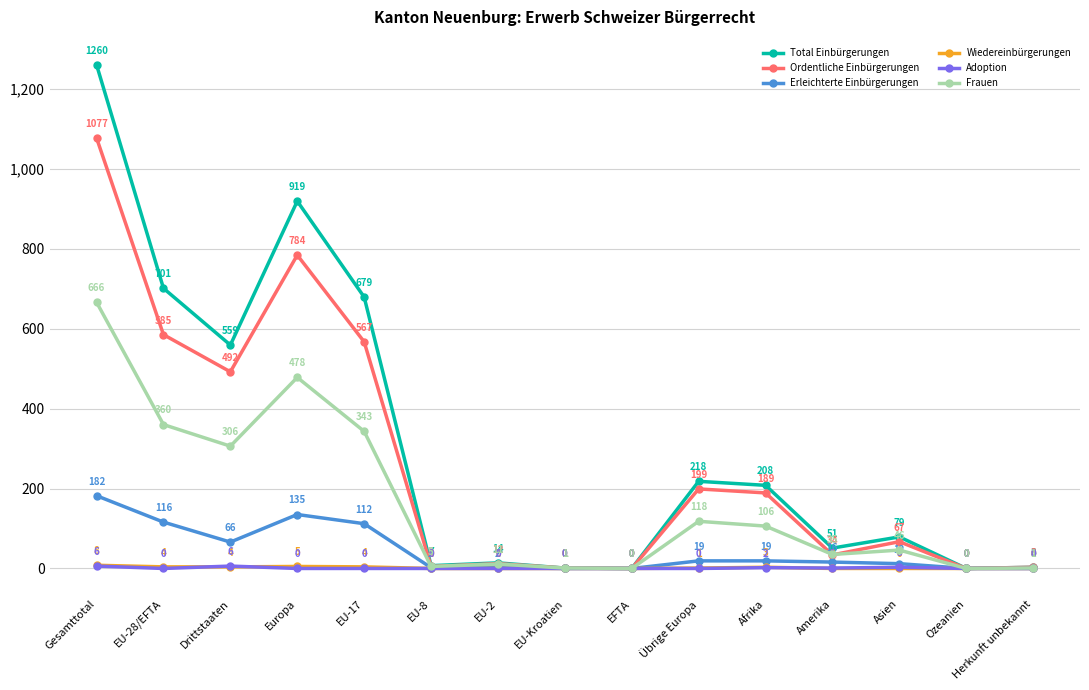

What is the difference between the Adoption values at Amerika and EU-Kroatien?

1